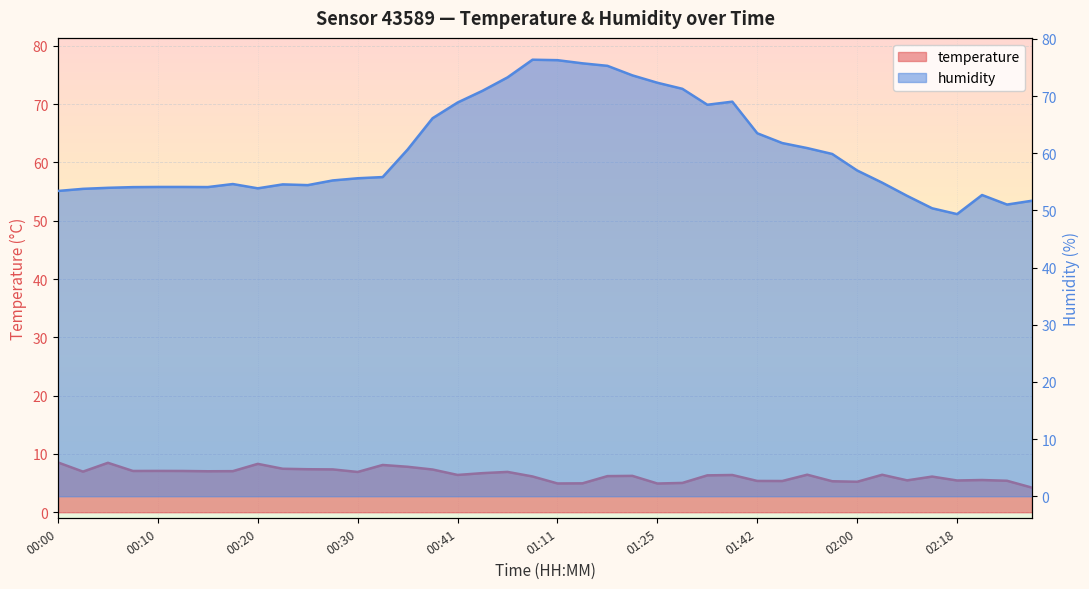

Reading left to right, what are all the values shown in this chart?

temperature: 00:00=8.5	00:03=7.0	00:05=8.5	00:08=7.1	00:10=7.1	00:13=7.1	00:15=7.0	00:18=7.0	00:20=8.3	00:23=7.5	00:25=7.4	00:28=7.3	00:30=6.9	00:33=8.1	00:35=7.8	00:38=7.3	00:41=6.4	00:43=6.7	00:46=6.9	00:55=6.1	01:11=4.9	01:14=5.0	01:17=6.2	01:19=6.2	01:25=4.9	01:28=5.0	01:30=6.3	01:33=6.4	01:42=5.4	01:49=5.4	01:54=6.4	01:57=5.3	02:00=5.2	02:06=6.4	02:09=5.5	02:15=6.1	02:18=5.5	02:27=5.5	02:33=5.4	02:44=4.2
humidity: 00:00=53.4	00:03=53.8	00:05=54.0	00:08=54.1	00:10=54.1	00:13=54.1	00:15=54.1	00:18=54.6	00:20=53.9	00:23=54.6	00:25=54.4	00:28=55.2	00:30=55.6	00:33=55.8	00:35=60.7	00:38=66.1	00:41=68.9	00:43=70.9	00:46=73.3	00:55=76.4	01:11=76.3	01:14=75.7	01:17=75.3	01:19=73.6	01:25=72.3	01:28=71.3	01:30=68.5	01:33=69.0	01:42=63.5	01:49=61.8	01:54=60.9	01:57=59.9	02:00=57.0	02:06=54.9	02:09=52.5	02:15=50.4	02:18=49.4	02:27=52.7	02:33=51.0	02:44=51.7